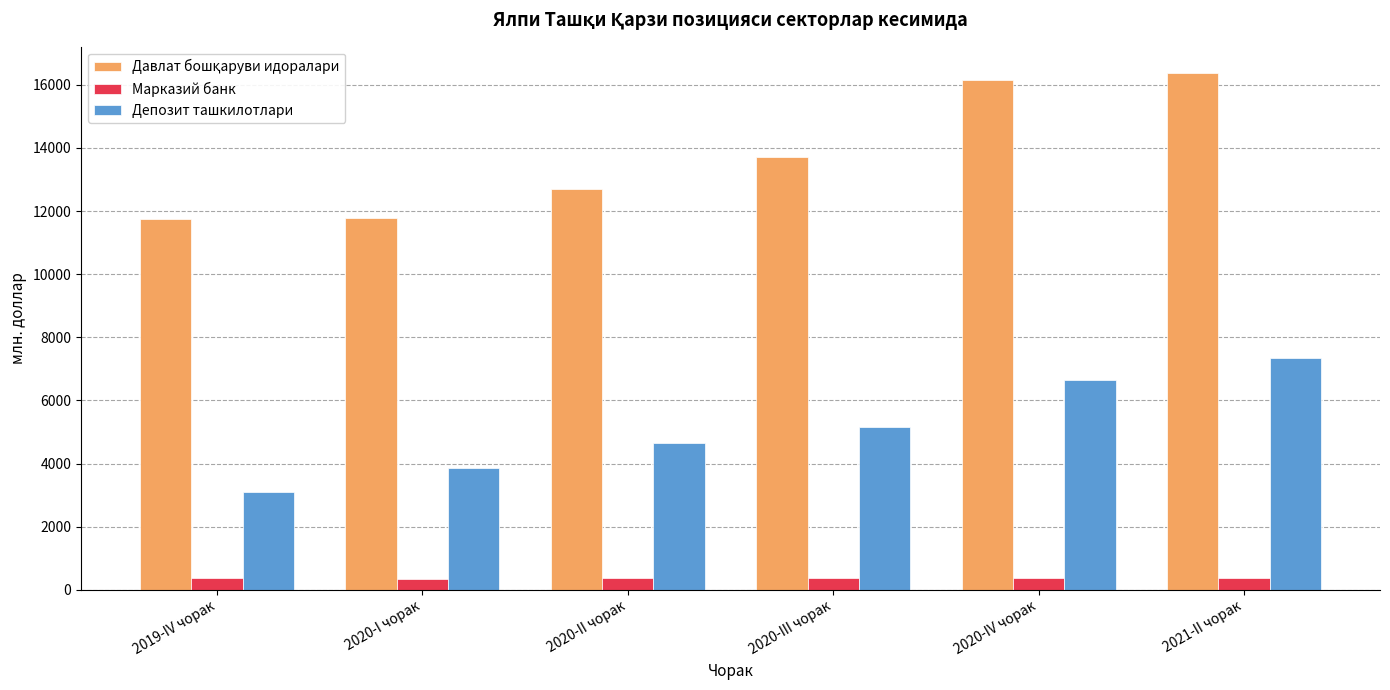

What is the total value across all series at 2020-I чорак?

15995.1